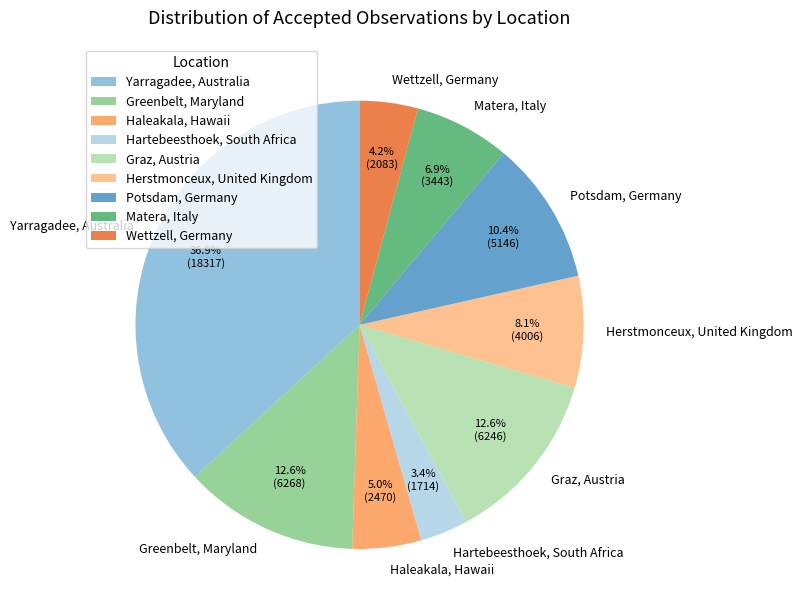

What is the smallest slice in the pie chart?

Hartebeesthoek, South Africa